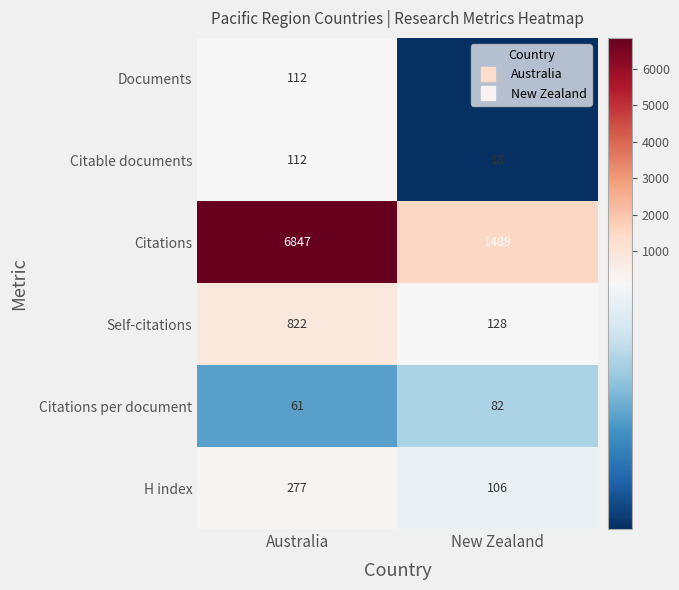

Which series has the largest total across all categories?

Citations